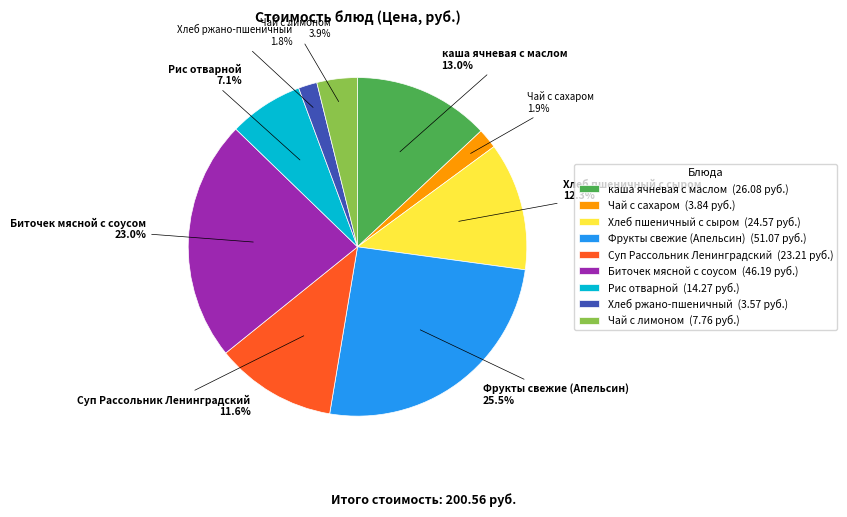

What portion of the pie excludes Фрукты свежие (Апельсин)?

74.5%